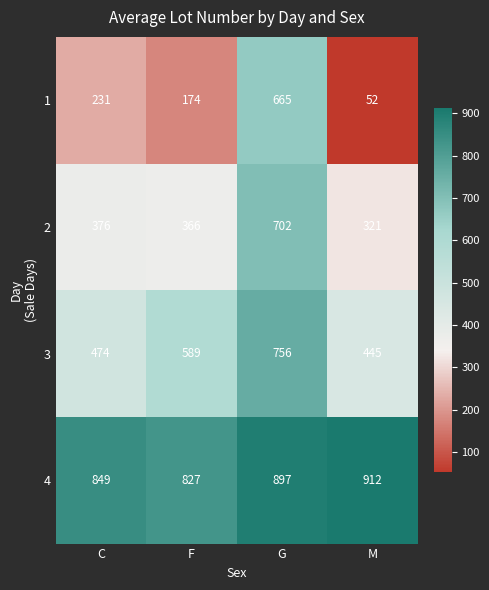

Rank the series by their maximum value, from lowest to highest.

1, 2, 3, 4